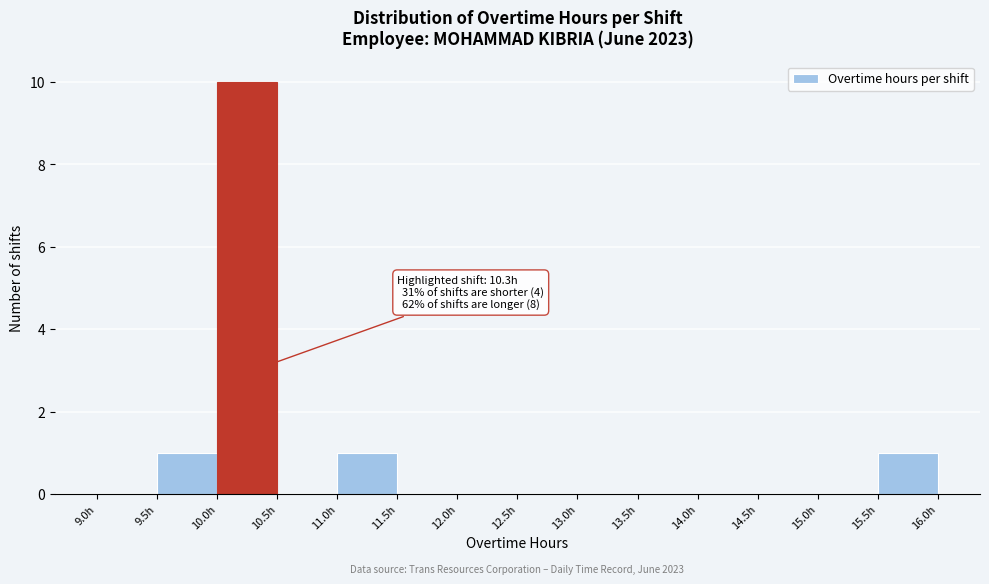

Which range on the x-axis has the tallest bar?

10.0 to 10.5